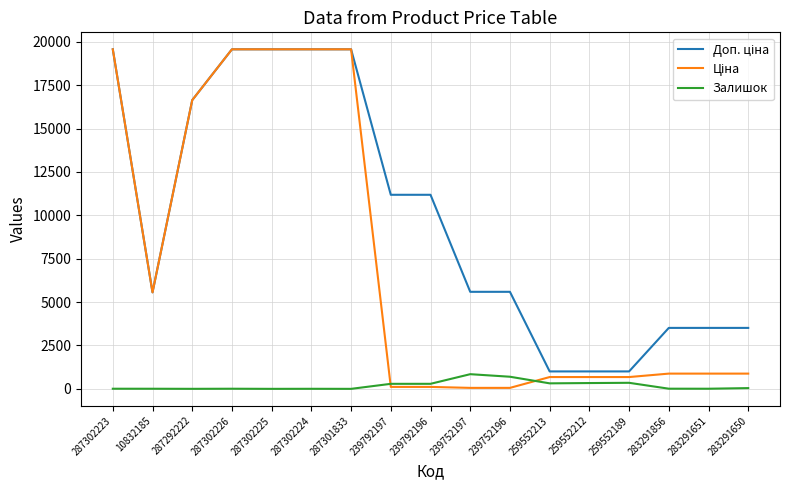

The Залишок series shows 845.0 at 239752197. True or false?

True